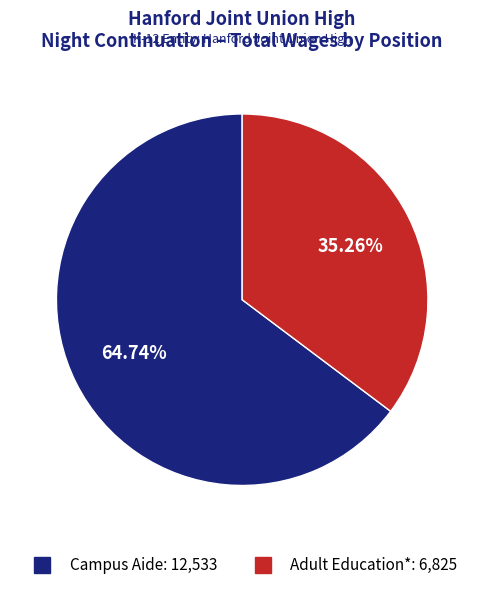

What is the largest slice in the pie chart?

Campus Aide